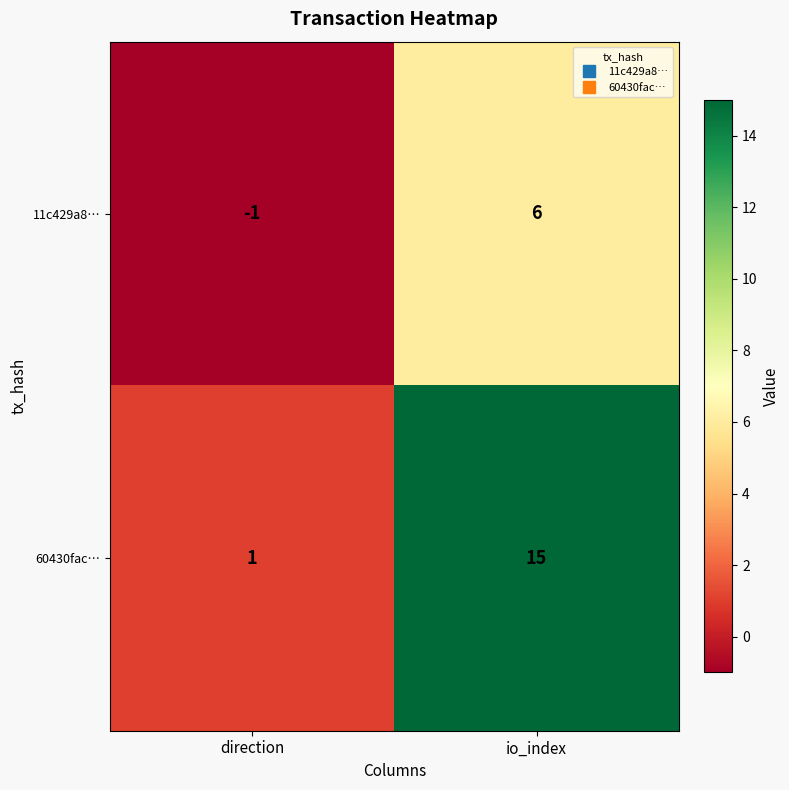

What is the sum of all 60430fac… values?

16